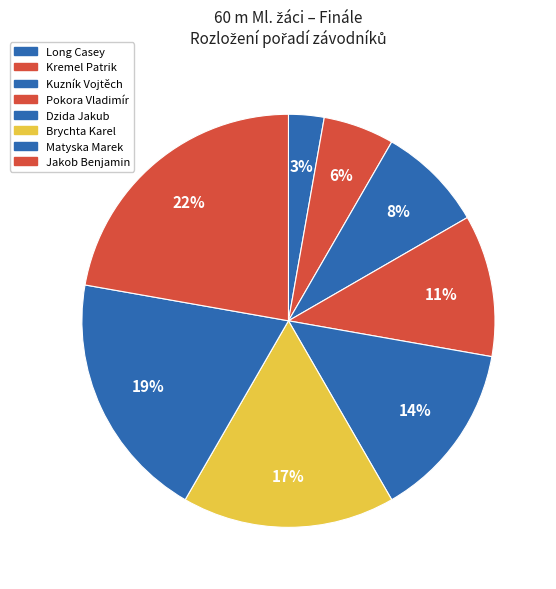

What percentage is the Kuzník Vojtěch slice, to the nearest percent?

8%